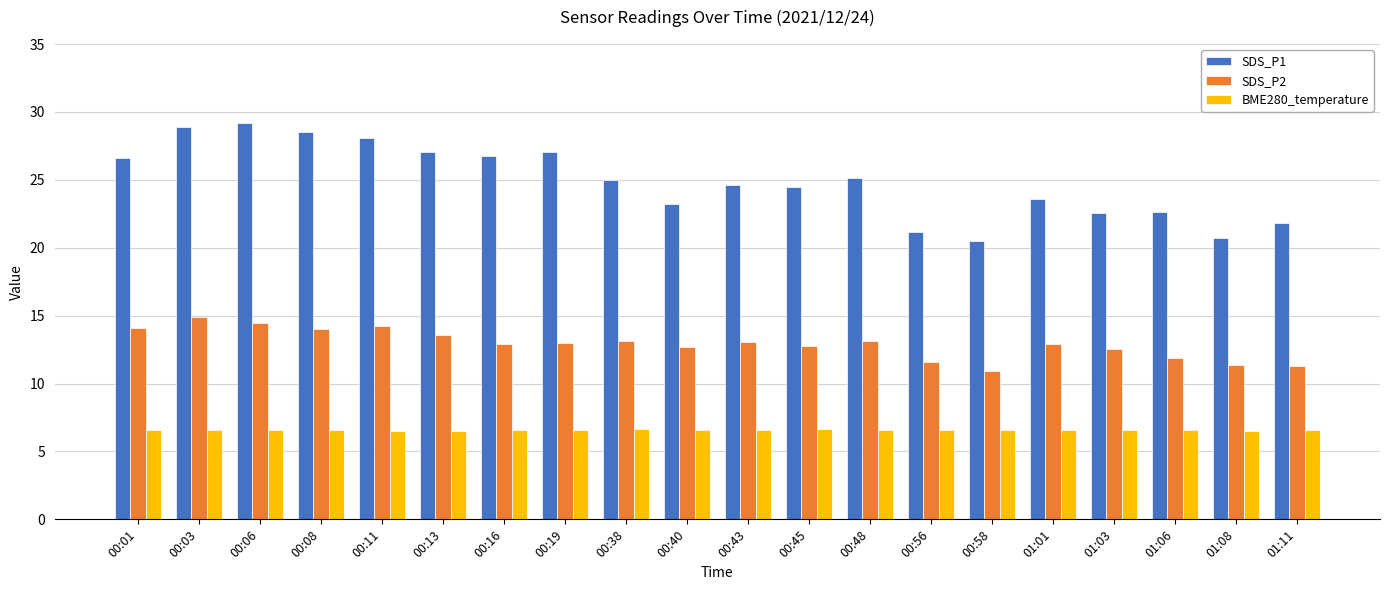

Read the SDS_P1 value at 00:58.

20.5